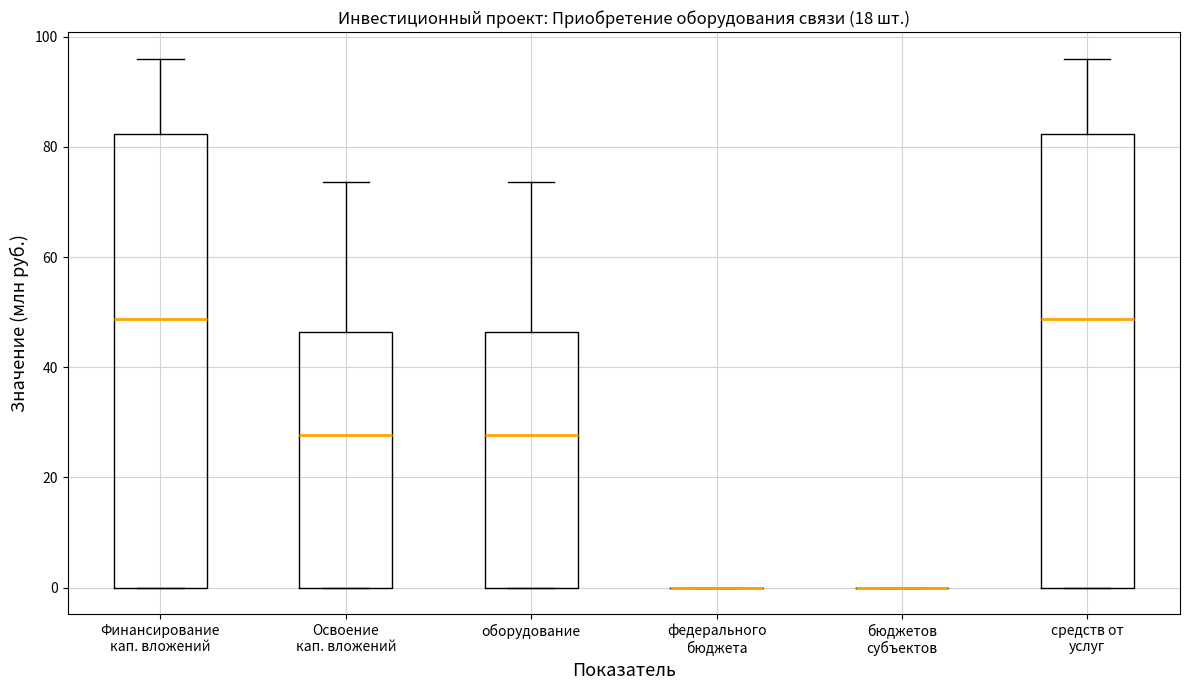

Reading left to right, transcribe this box plot: for each box, give where its median line is, the range the box spans, and where its two whiskers end, as read against the y-axis. The values are not printed on the chart, so give them approximately, as read against the axis.

Финансирование кап. вложений: median 48, box 0 to 82, whiskers 0 to 96
Освоение кап. вложений: median 28, box 0 to 46, whiskers 0 to 74
оборудование: median 28, box 0 to 46, whiskers 0 to 74
федерального бюджета: box collapsed to a line at 0, whiskers 0 to 0
бюджетов субъектов: box collapsed to a line at 0, whiskers 0 to 0
средств от услуг: median 48, box 0 to 82, whiskers 0 to 96